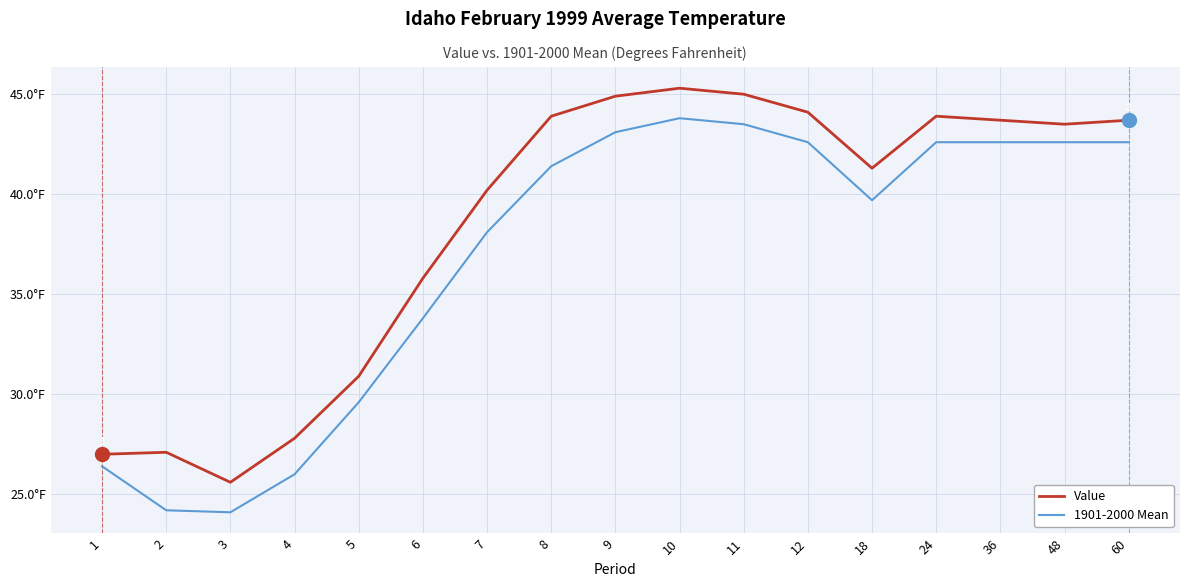

What is the value of the Value point at the 17th from the left?

43.7